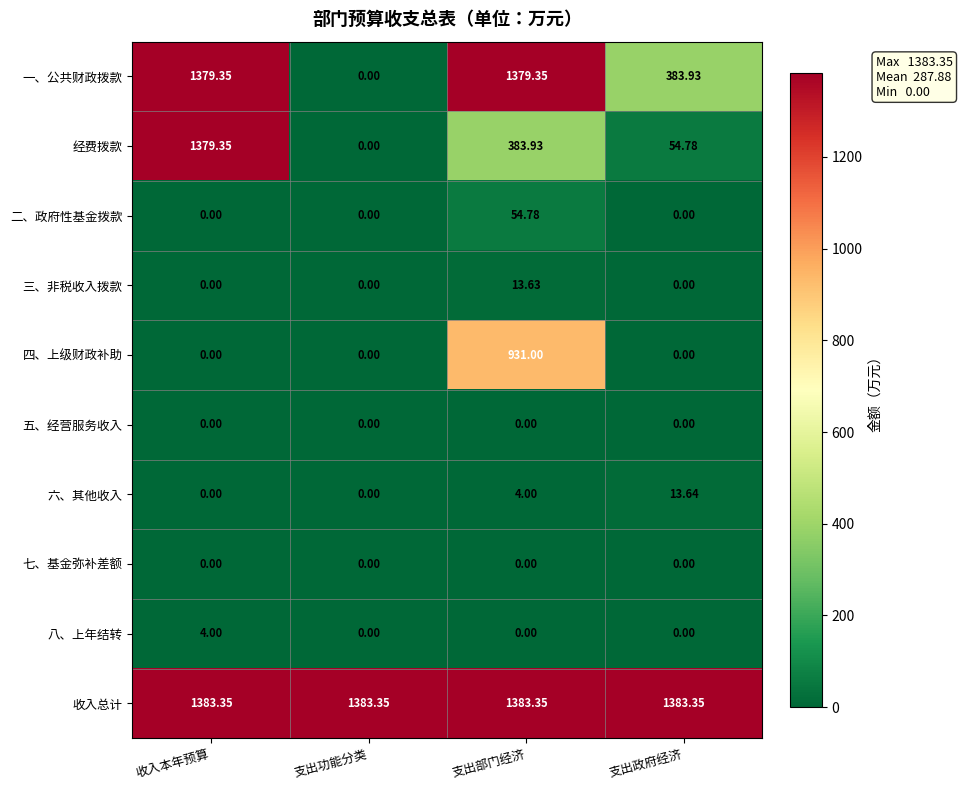

Which category has the highest value in the 八、上年结转 series?

收入本年预算